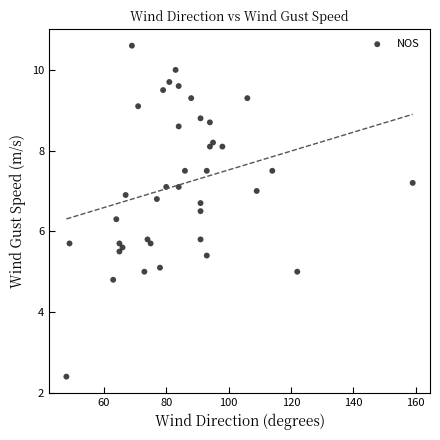

What is the range of Y values (max minus min)?

8.2